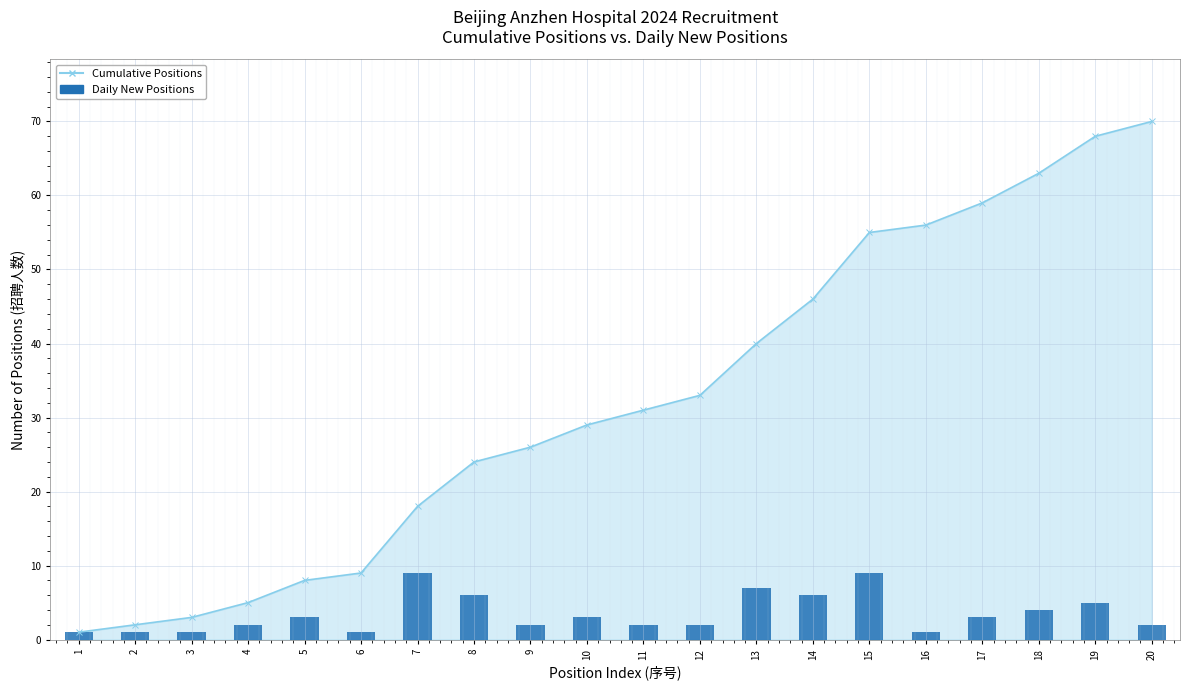

What is the sum of the values at 5 and 3?

4